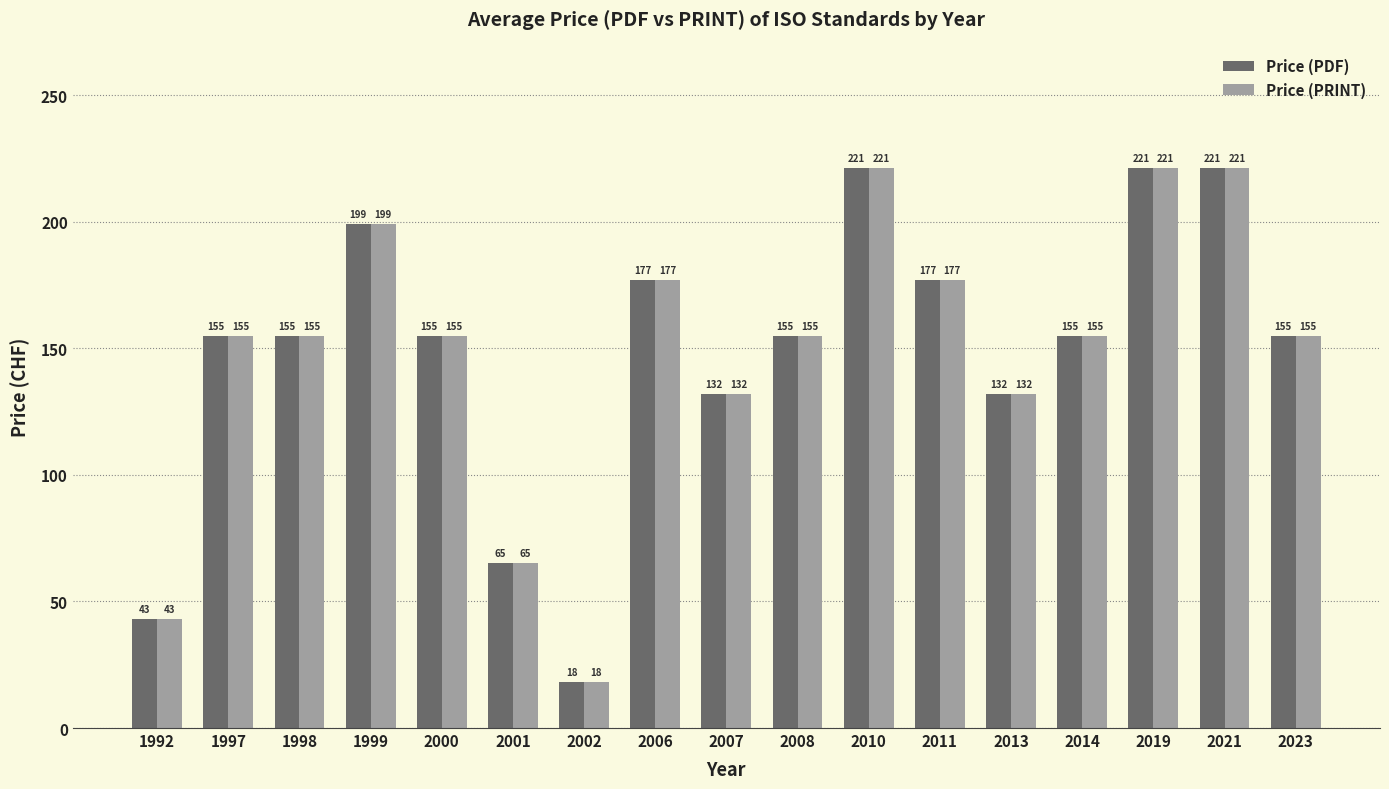

What is the difference between the maximum and minimum values in the Price (PRINT) series?

203